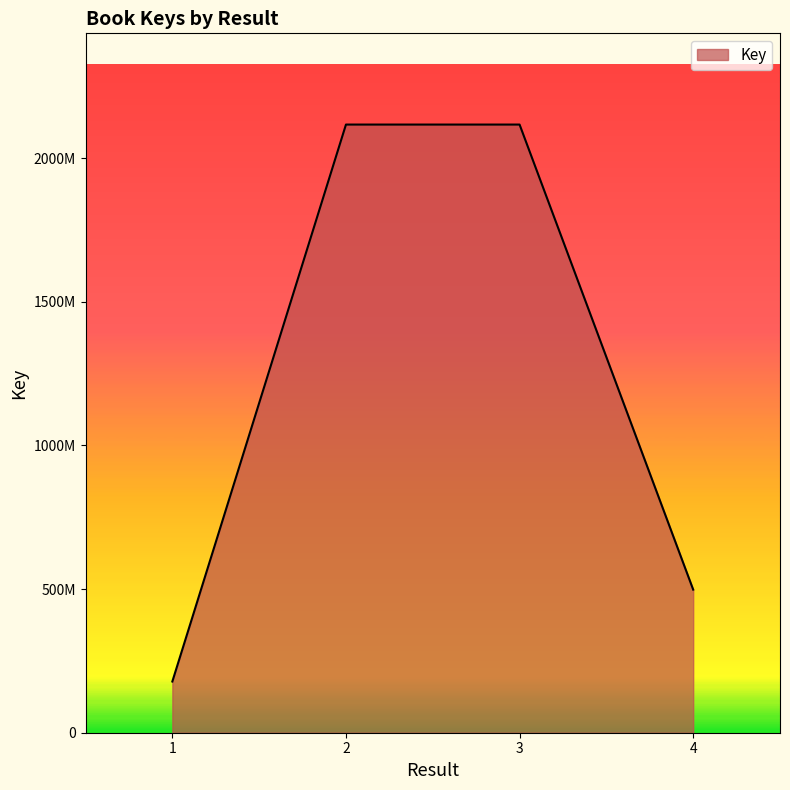

Where is the data nearest to the value 1147567536?

4